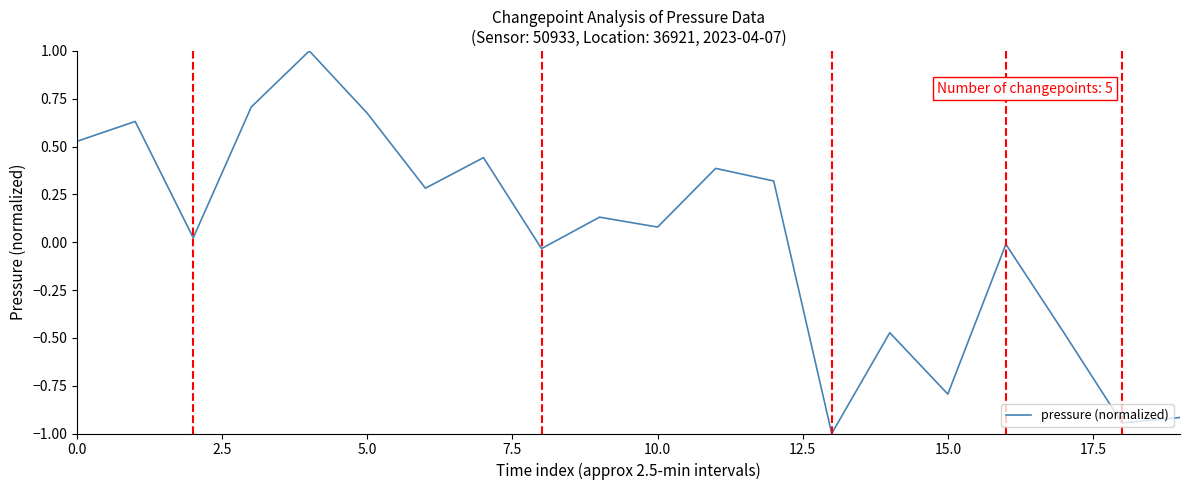

What is the difference between the maximum and minimum values?

2.0